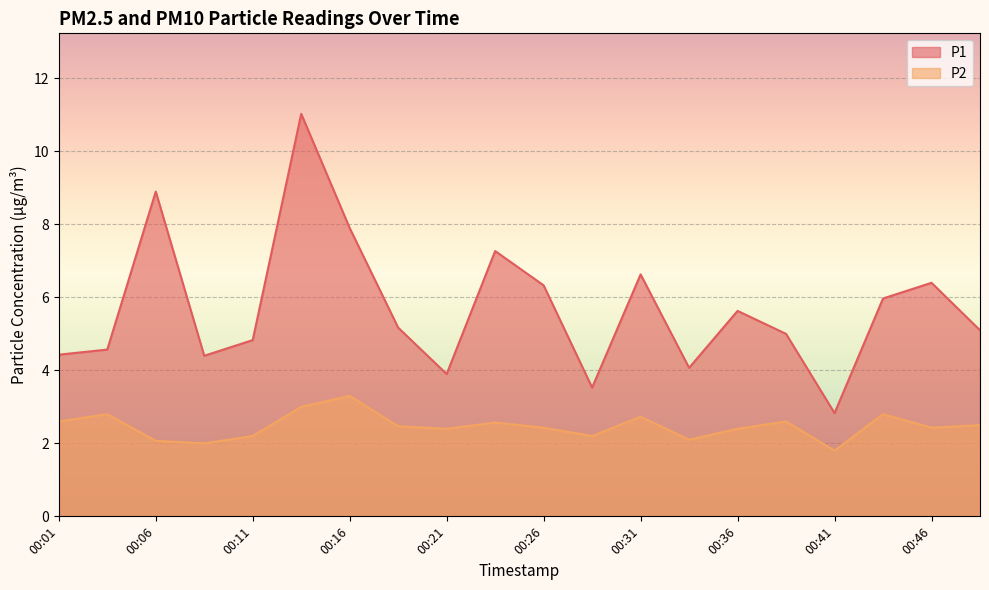

Reading left to right, what are all the values shown in this chart?

P1: 00:01=4.4	00:04=4.6	00:06=8.9	00:09=4.4	00:11=4.8	00:14=11.0	00:16=7.9	00:19=5.2	00:21=3.9	00:24=7.3	00:26=6.3	00:29=3.5	00:31=6.6	00:34=4.1	00:36=5.6	00:39=5.0	00:41=2.8	00:44=6.0	00:46=6.4	00:49=5.1
P2: 00:01=2.6	00:04=2.8	00:06=2.1	00:09=2.0	00:11=2.2	00:14=3.0	00:16=3.3	00:19=2.5	00:21=2.4	00:24=2.6	00:26=2.4	00:29=2.2	00:31=2.7	00:34=2.1	00:36=2.4	00:39=2.6	00:41=1.8	00:44=2.8	00:46=2.4	00:49=2.5